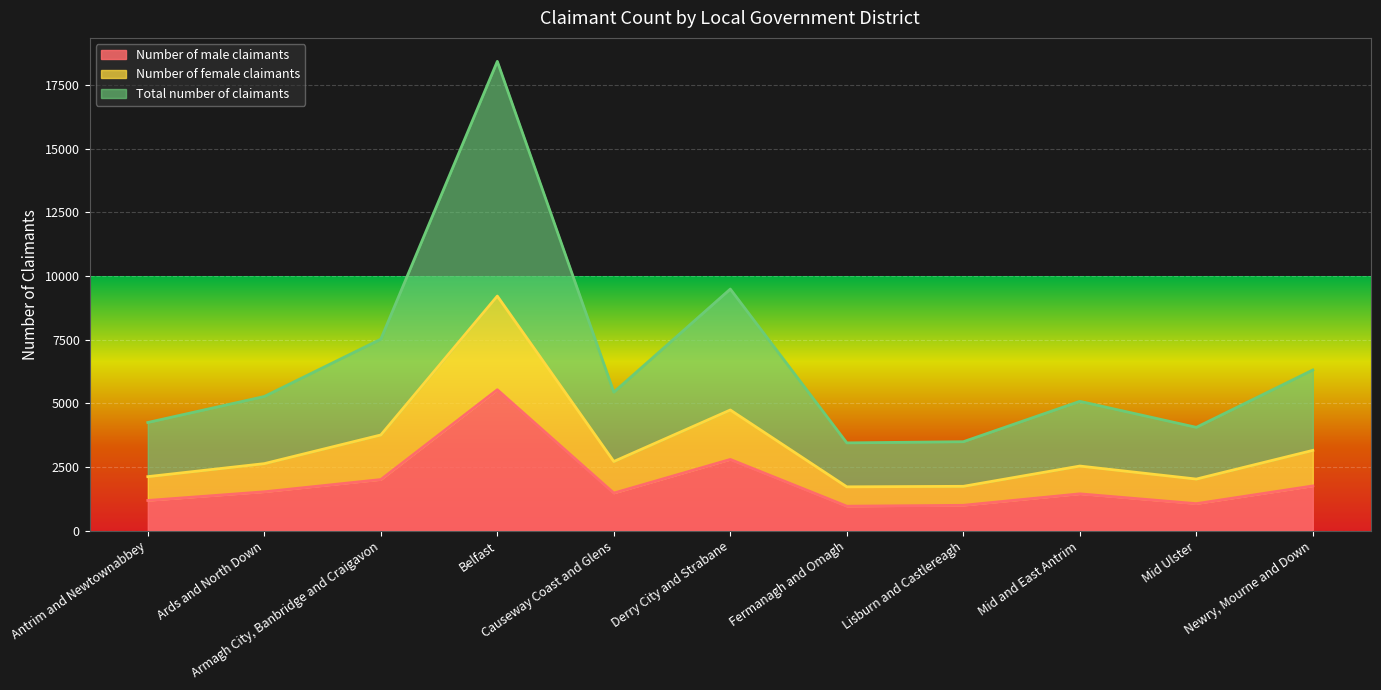

The Number of male claimants series shows 1913 at Mid Ulster. True or false?

False